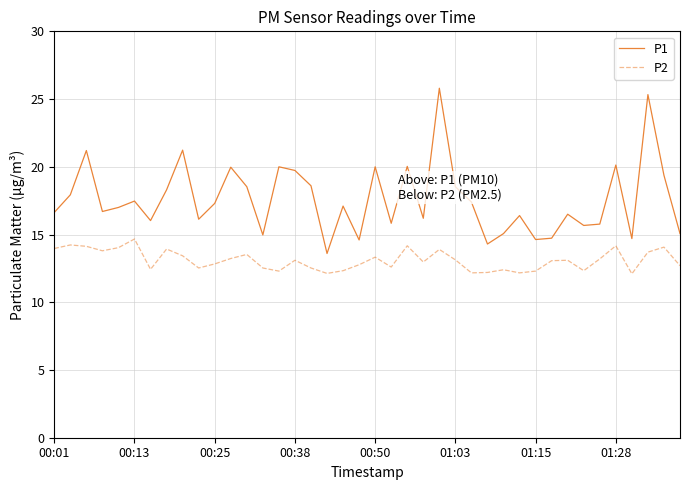

At how many categories does at least one series exceed 24?

2